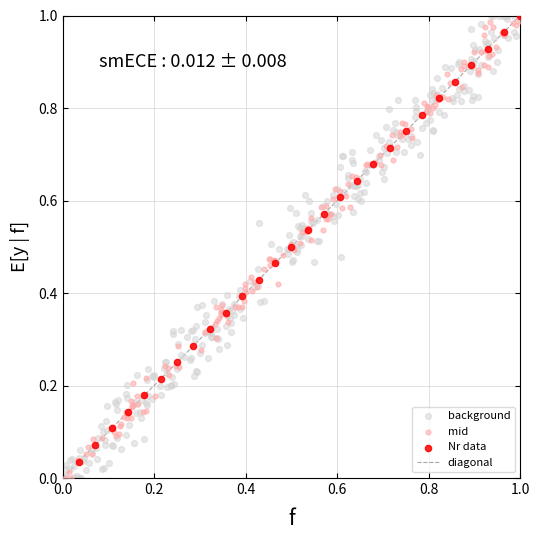

Which series has the largest Y range (max minus min)?

background